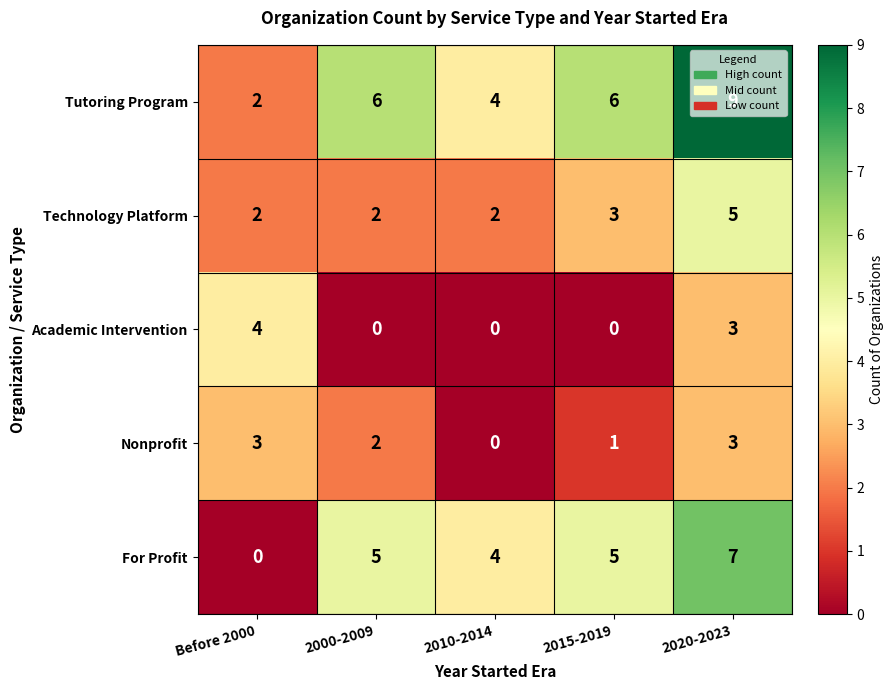

Rank the series by their maximum value, from highest to lowest.

Tutoring Program, For Profit, Technology Platform, Academic Intervention, Nonprofit